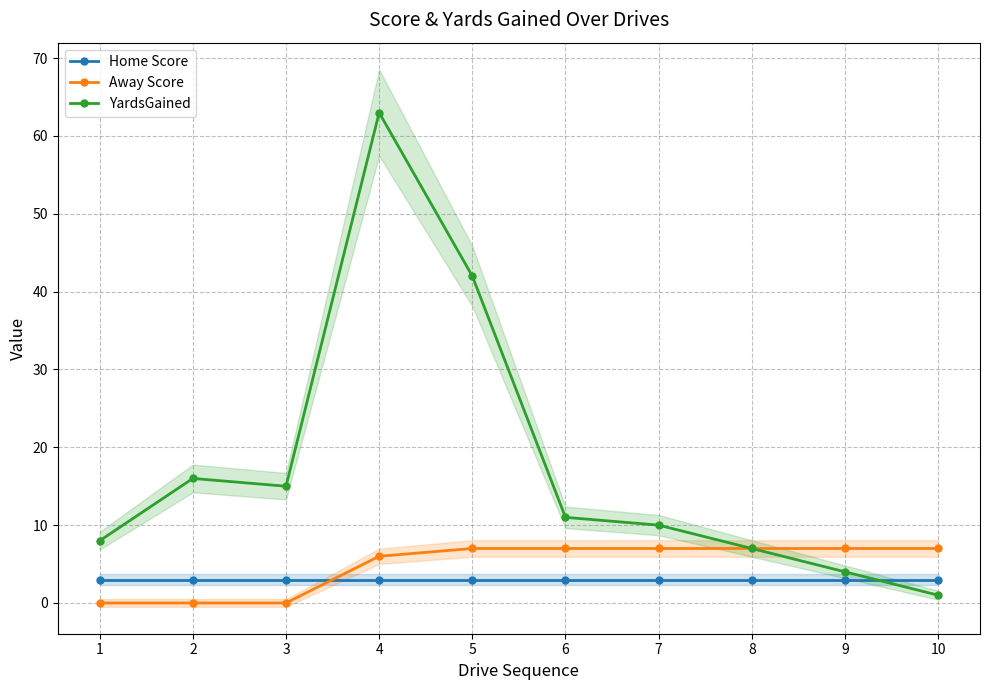

What is the difference between the highest and lowest values at 1?

8